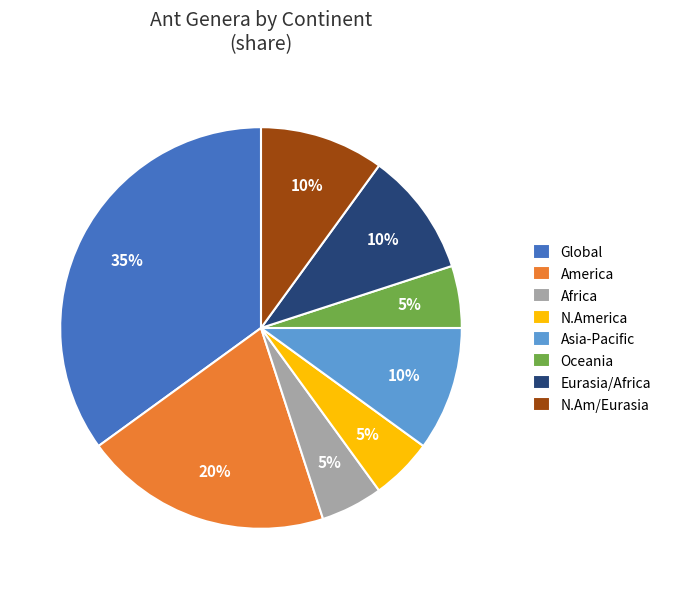

To the nearest percent, what percentage of the pie is Global?

35%